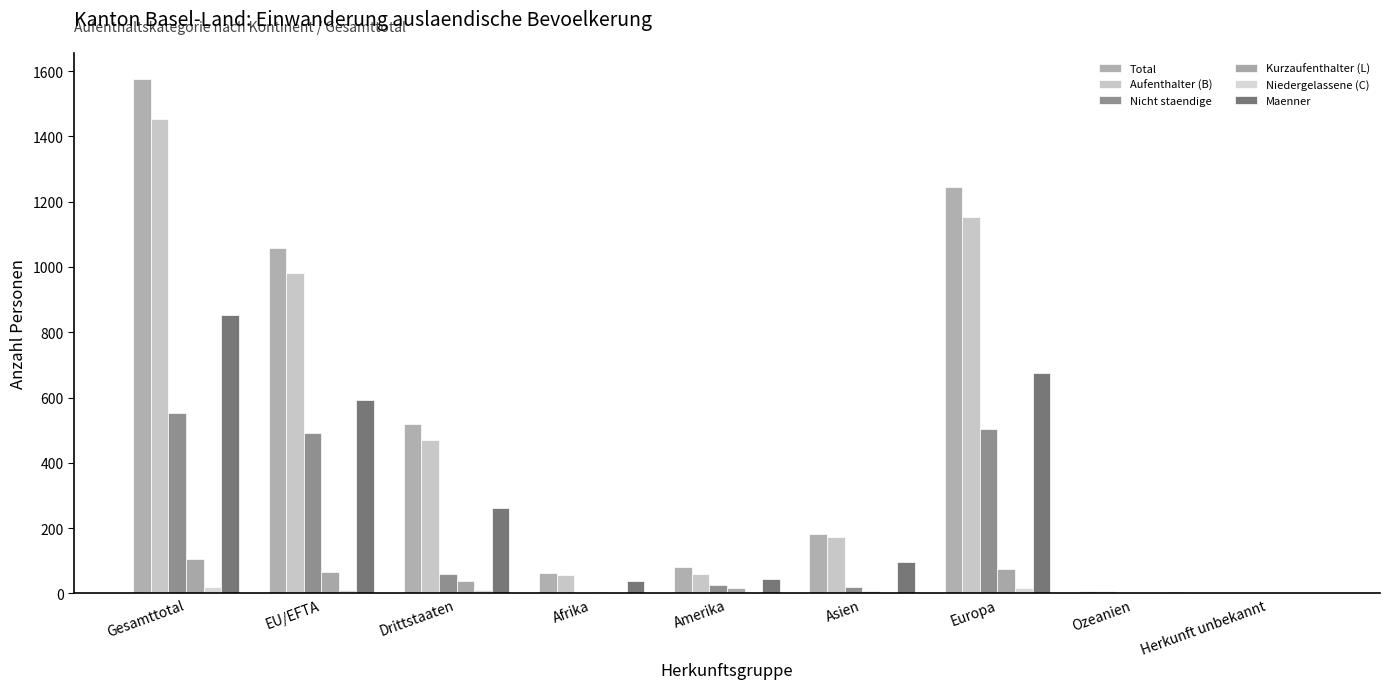

What position from the left is Ozeanien?

8